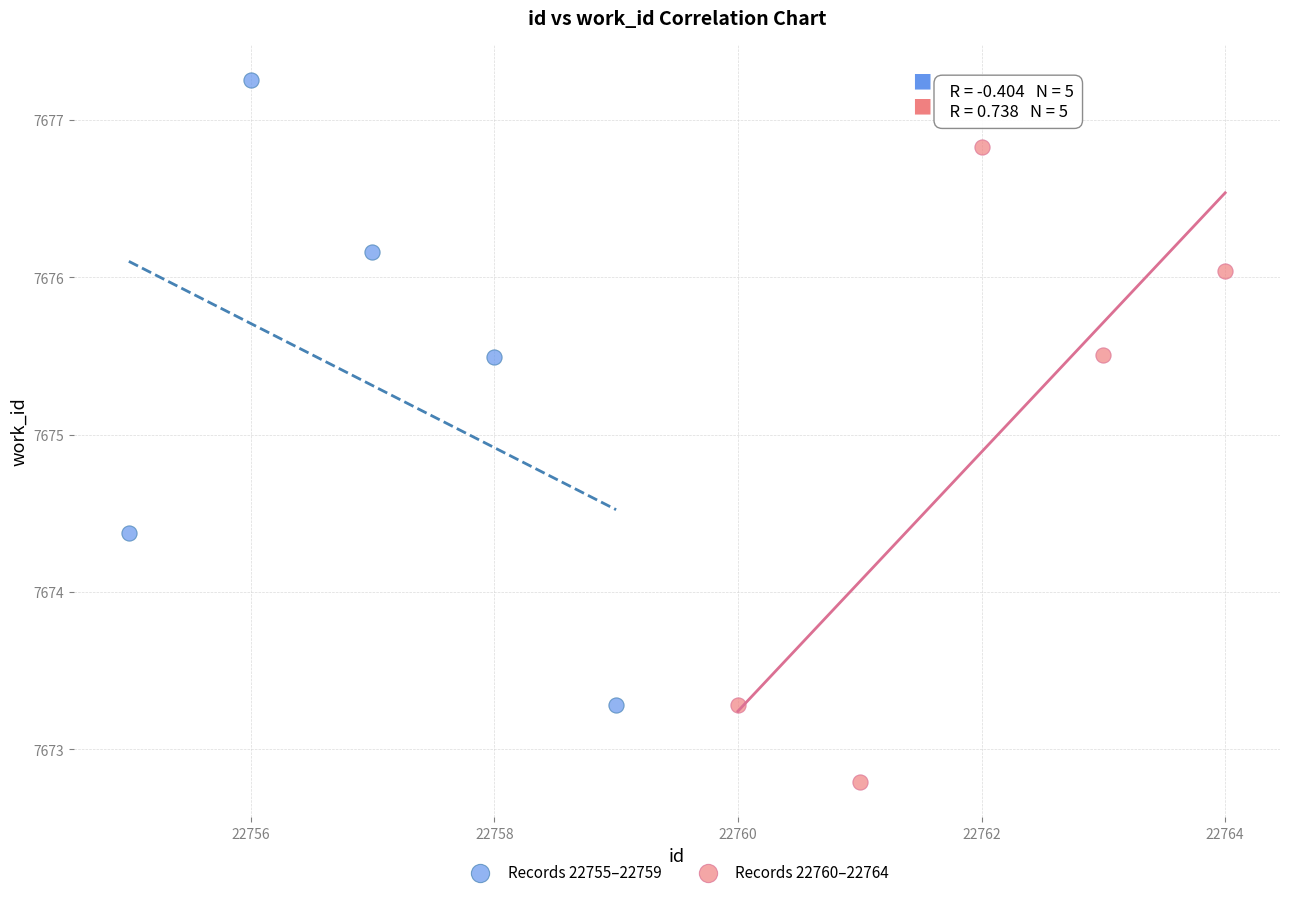

Which series reaches the maximum Y coordinate?

Records 22755–22759